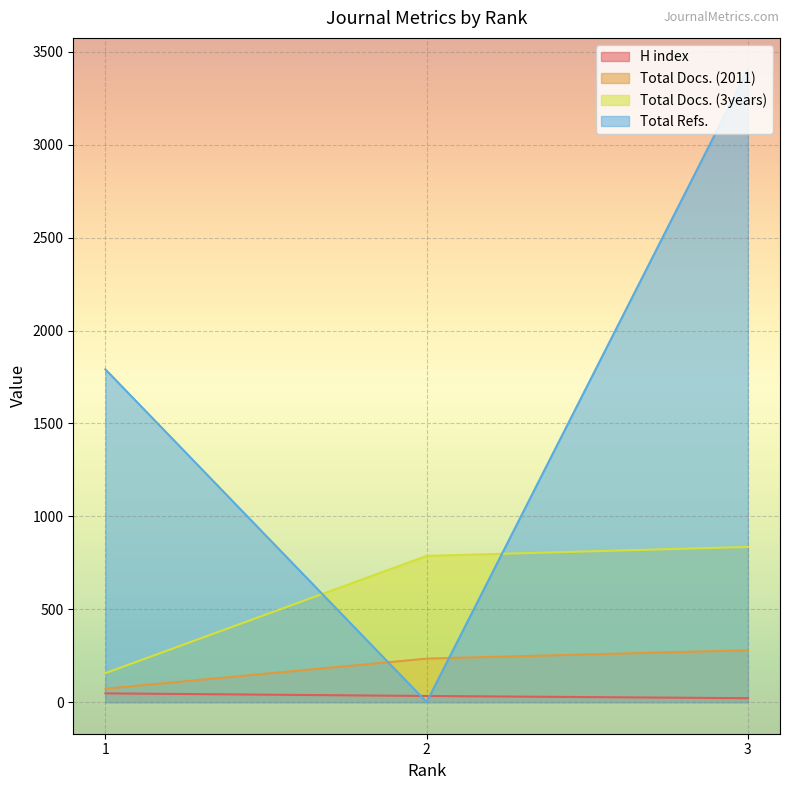

What is the sum of all Total Docs. (2011) values?

585